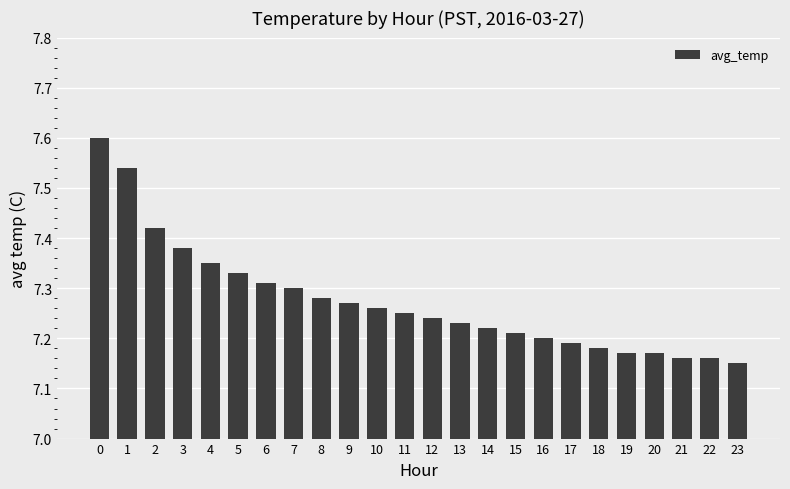

How many values are between 7 and 8?

24